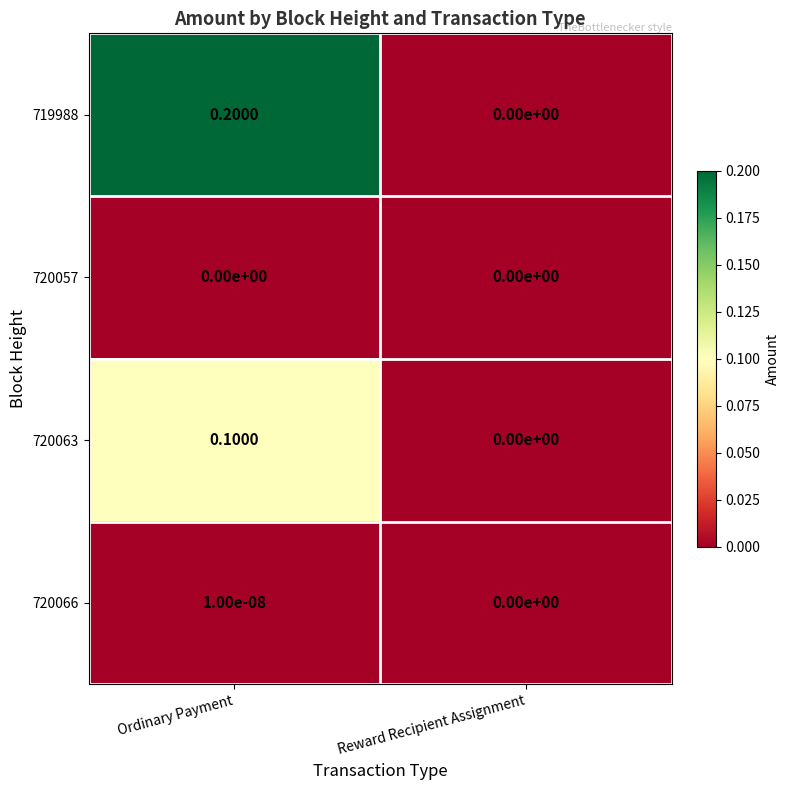

Which series has the largest range (max minus min)?

719988